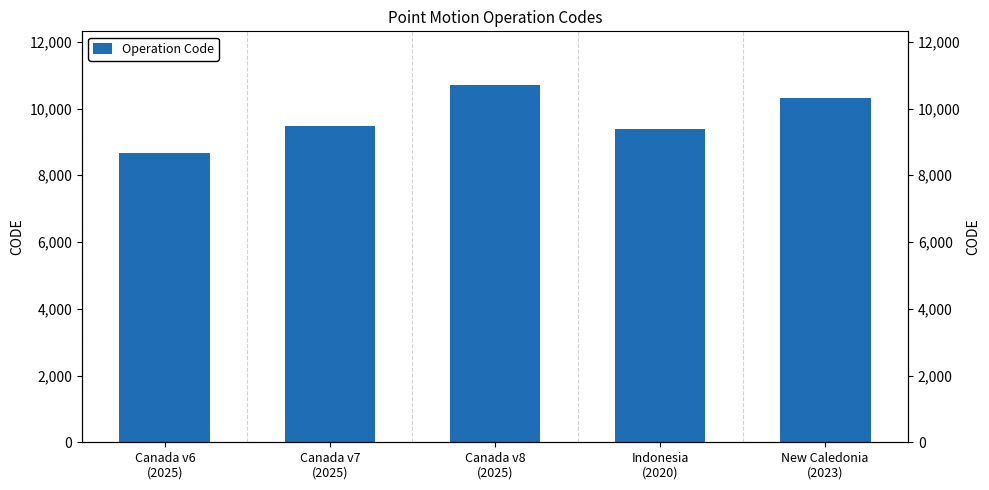

What is the minimum value shown in the chart?

8676